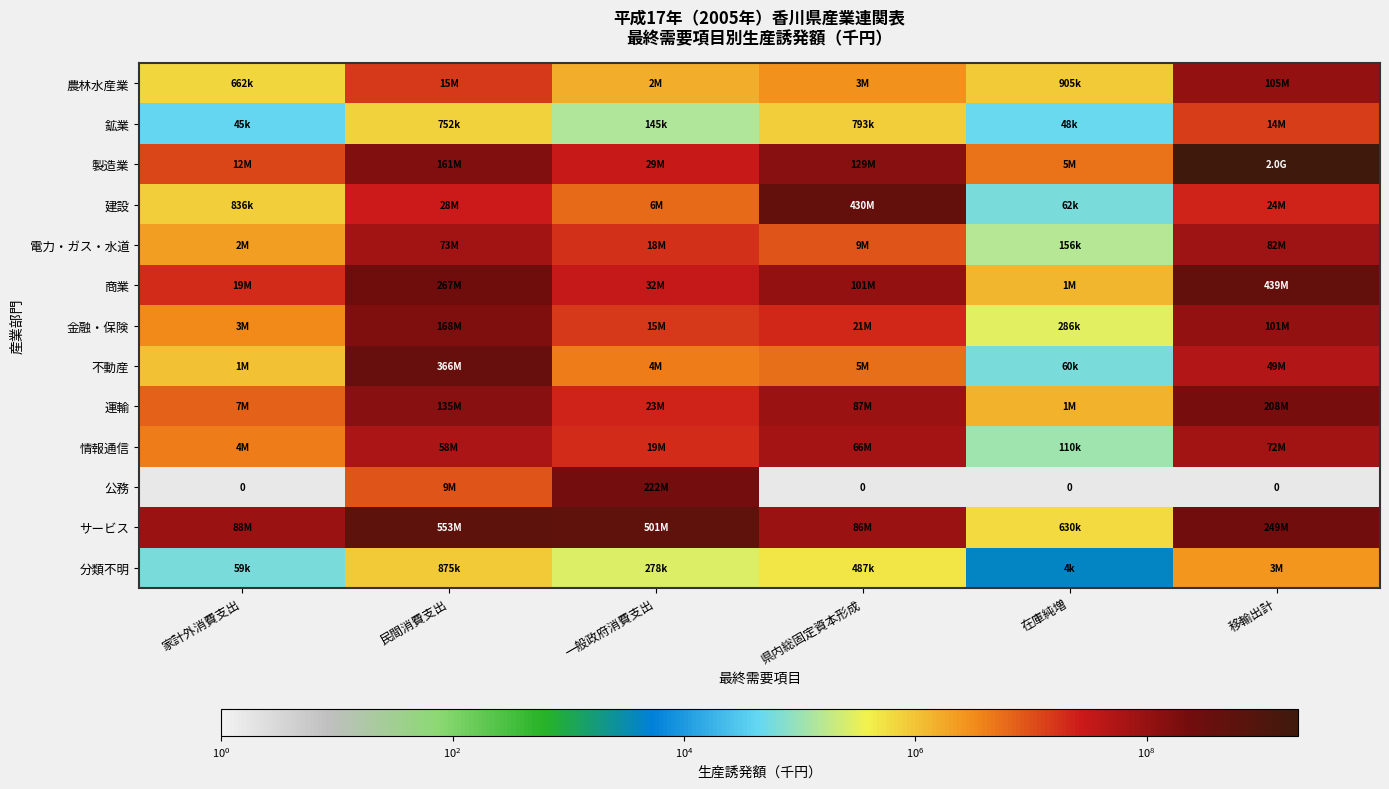

Between 県内総固定資本形成 and 一般政府消費支出, which is larger?

県内総固定資本形成